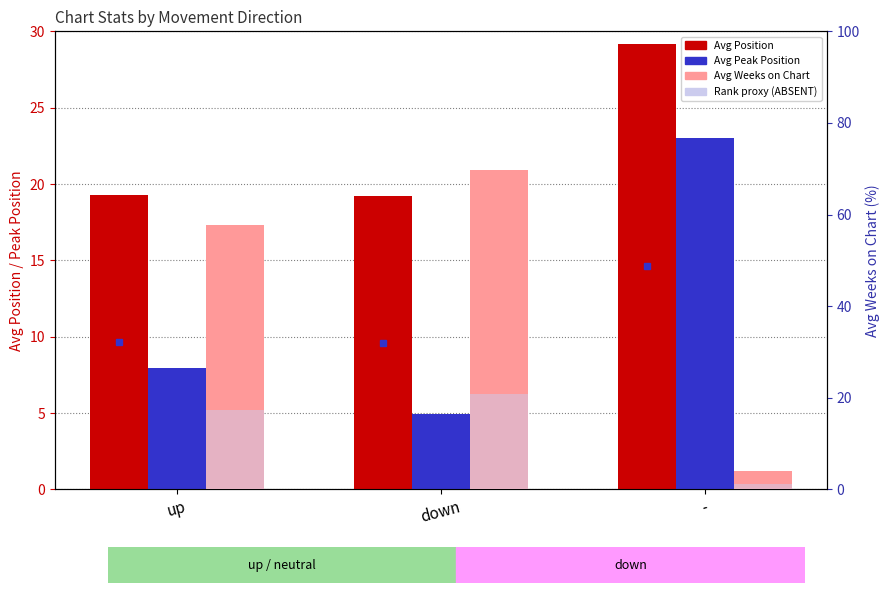

What position from the left is -?

3